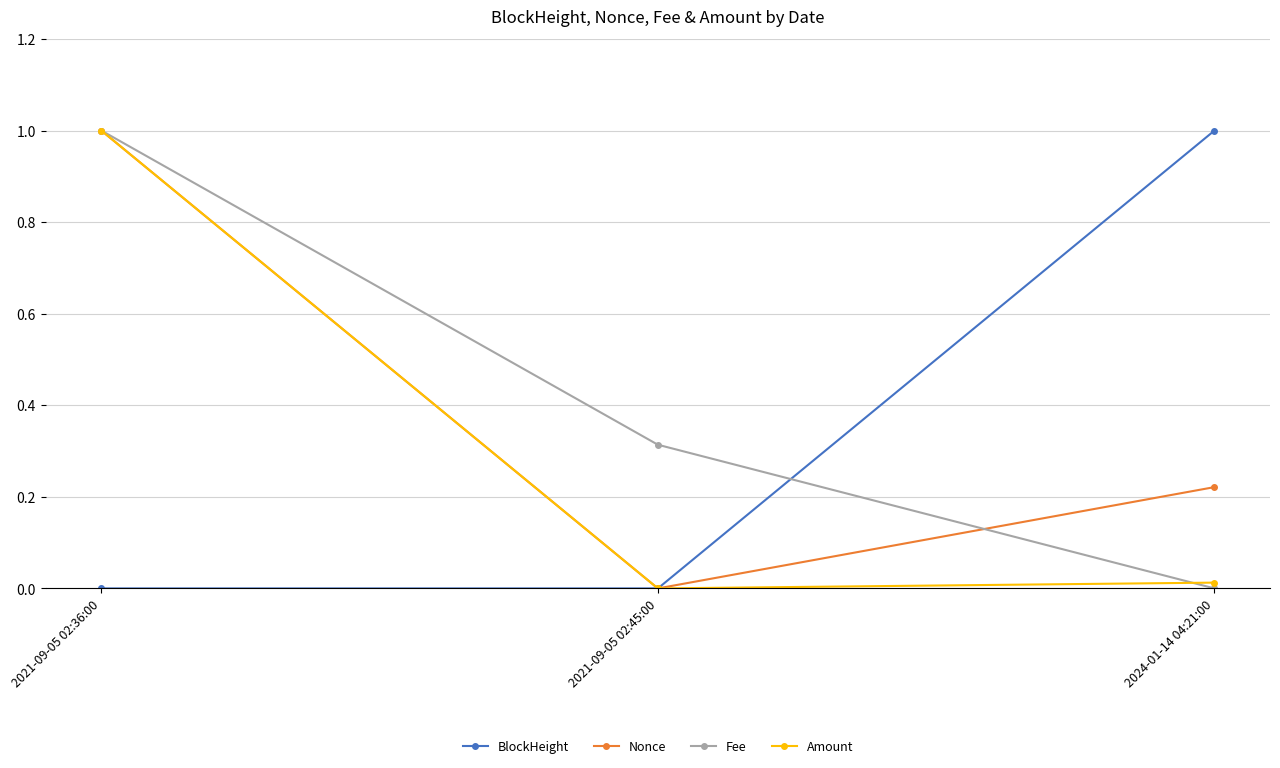

What is the sum of the Amount values at 2021-09-05 02:45:00 and 2021-09-05 02:36:00?

1.0